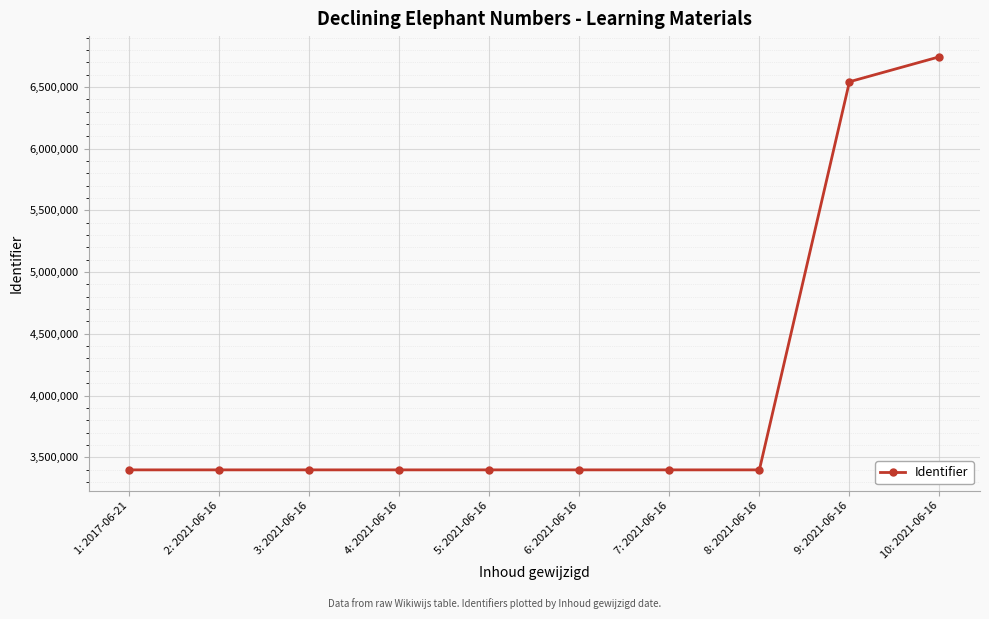

What is the sum of all values?

40468102